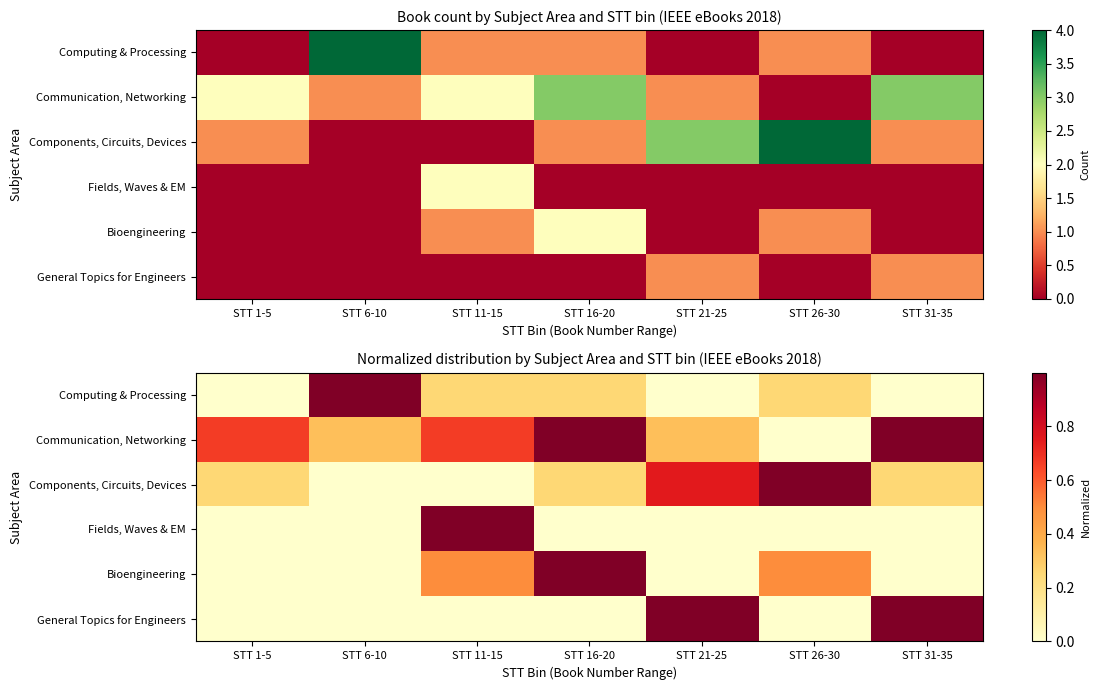

At which category is the sum across all series the highest?

STT 16-20